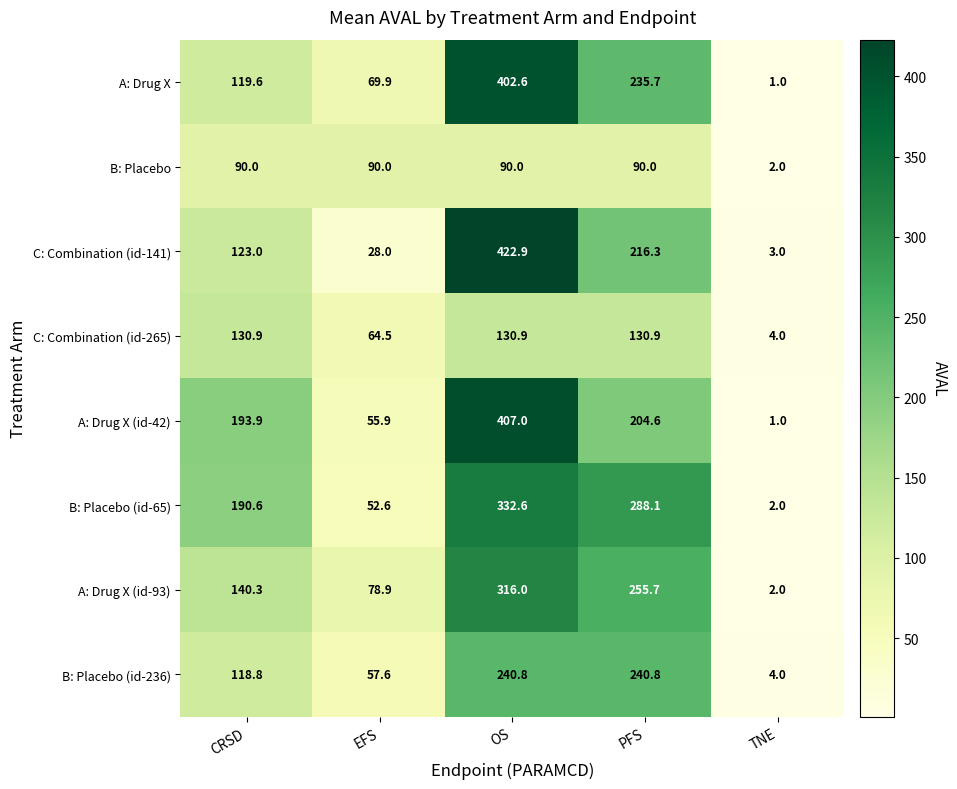

Read the C: Combination (id-141) value at OS.

422.9